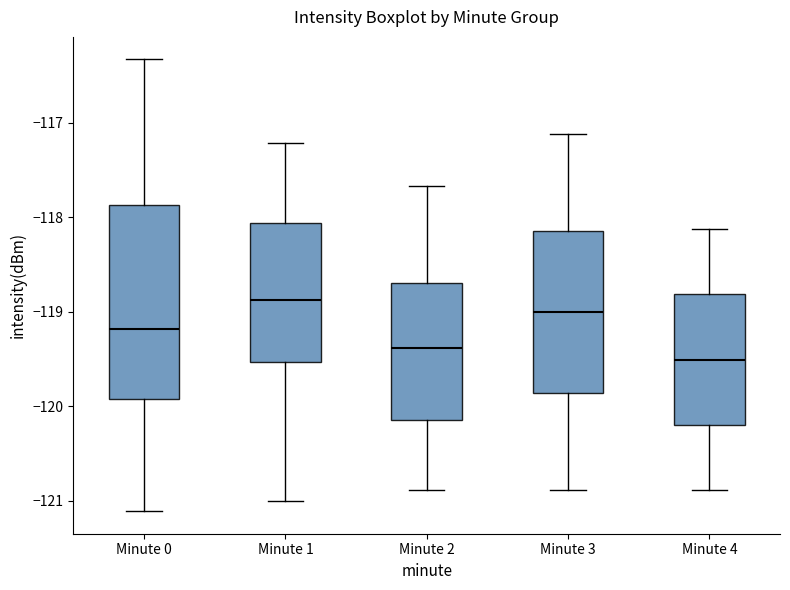

Reading left to right, transcribe this box plot: for each box, give where its median line is, the range the box spans, and where its two whiskers end, as read against the y-axis. The values are not printed on the chart, so give them approximately, as read against the axis.

Minute 0: median -119.2, box -119.9 to -117.9, whiskers -121.1 to -116.3
Minute 1: median -118.9, box -119.5 to -118.1, whiskers -121.0 to -117.2
Minute 2: median -119.4, box -120.1 to -118.7, whiskers -120.9 to -117.7
Minute 3: median -119.0, box -119.9 to -118.1, whiskers -120.9 to -117.1
Minute 4: median -119.5, box -120.2 to -118.8, whiskers -120.9 to -118.1